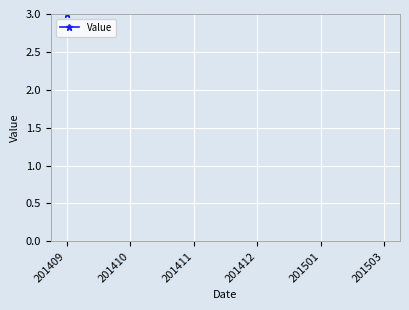

Which has a higher value, 201412 or 201503?

201412